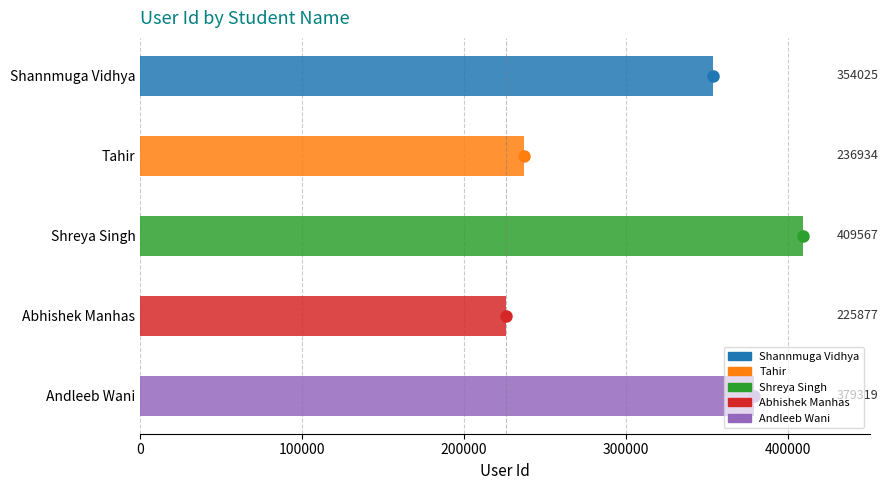

Where is the data nearest to the value 317722?

Shannmuga Vidhya